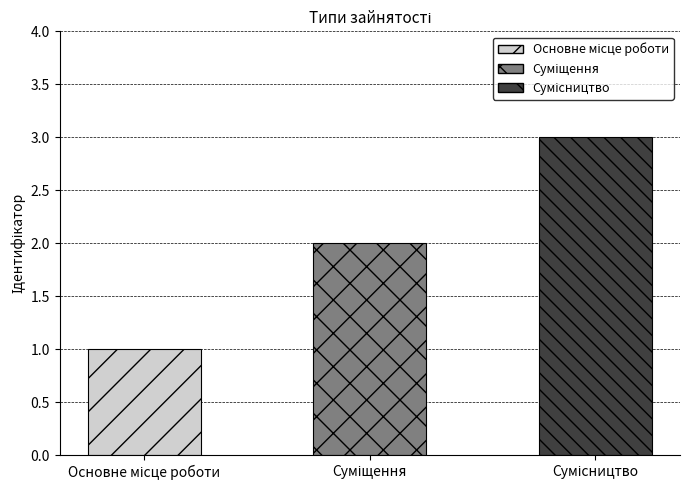

What is the greatest value displayed?

3